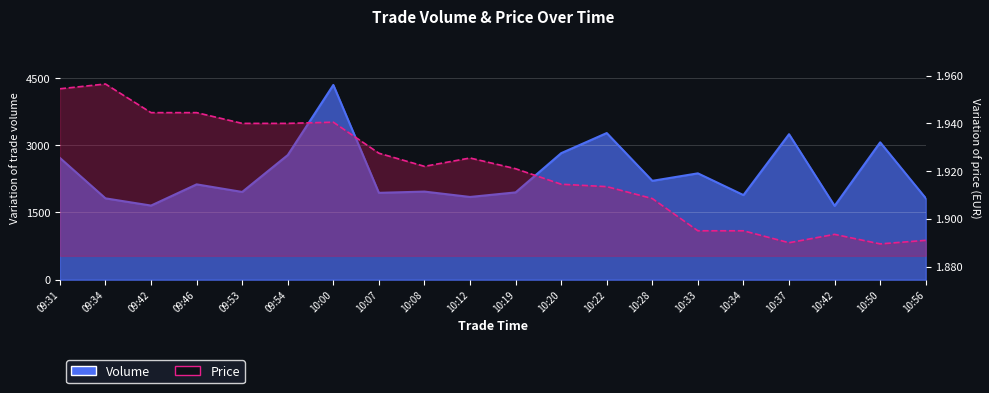

At which label is Volume closest to 2996?

10:50